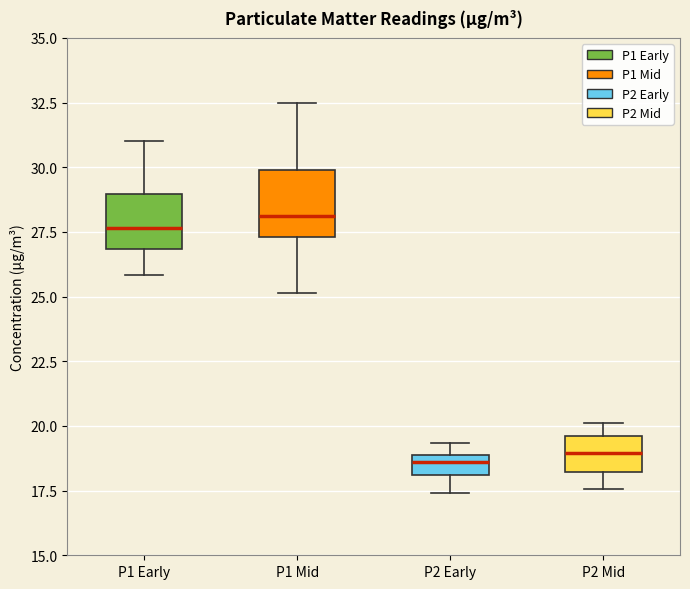

Reading left to right, transcribe this box plot: for each box, give where its median line is, the range the box spans, and where its two whiskers end, as read against the y-axis. The values are not printed on the chart, so give them approximately, as read against the axis.

P1 Early: median 27.5, box 27.0 to 29.0, whiskers 26.0 to 31.0
P1 Mid: median 28.0, box 27.5 to 30.0, whiskers 25.0 to 32.5
P2 Early: median 18.5, box 18.0 to 19.0, whiskers 17.5 to 19.5
P2 Mid: median 19.0, box 18.0 to 19.5, whiskers 17.5 to 20.0